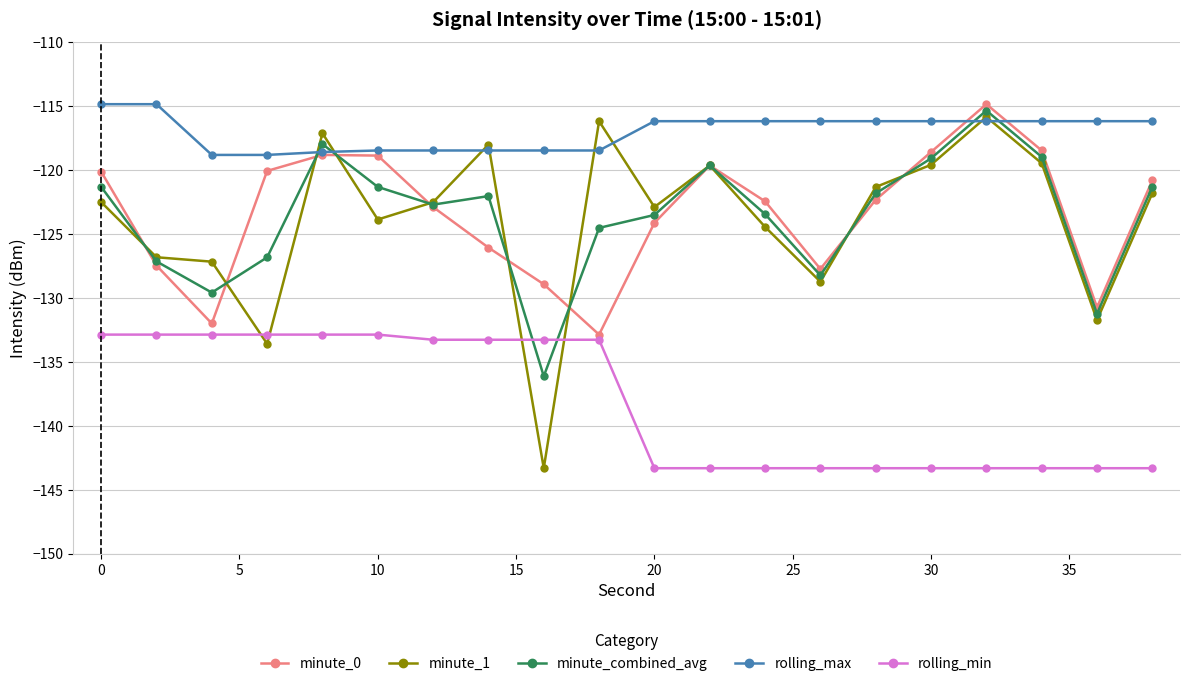

In minute_0, how many points are lower than both neighbors (excluding endpoints)?

4